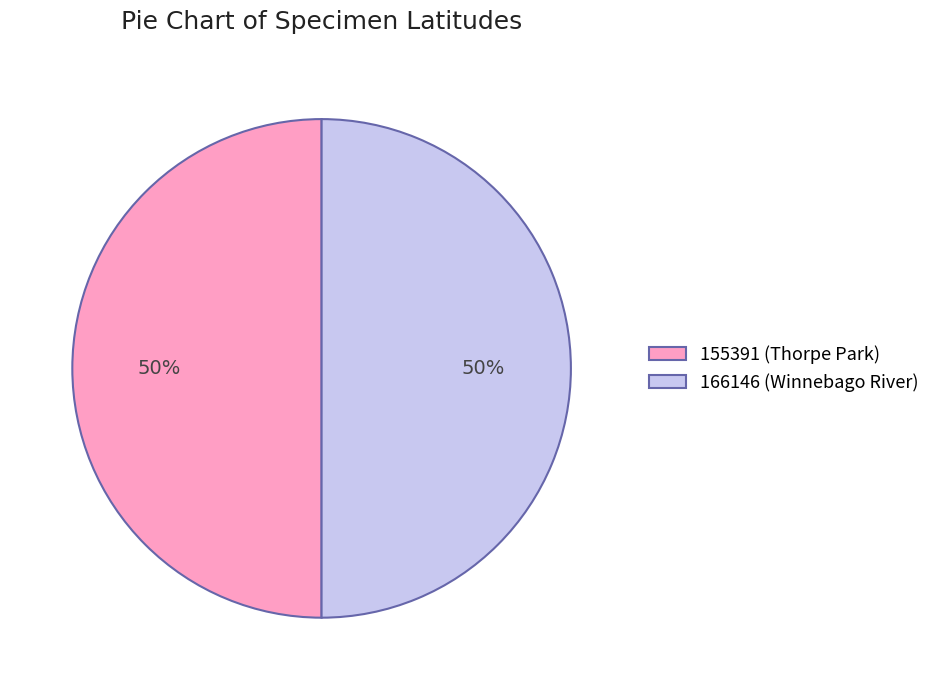

The 155391 (Thorpe Park) slice represents 50% of the pie. True or false?

True